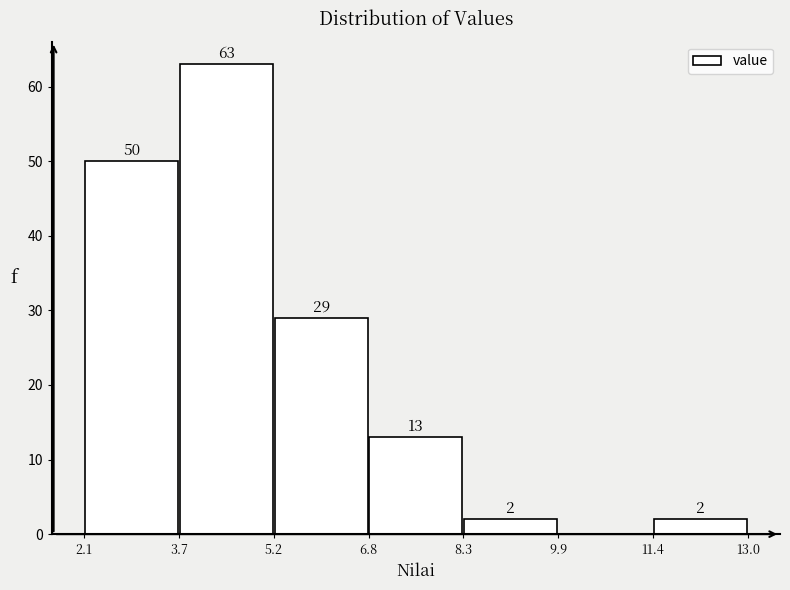

Which range on the x-axis has the tallest bar?

3.7 to 5.2